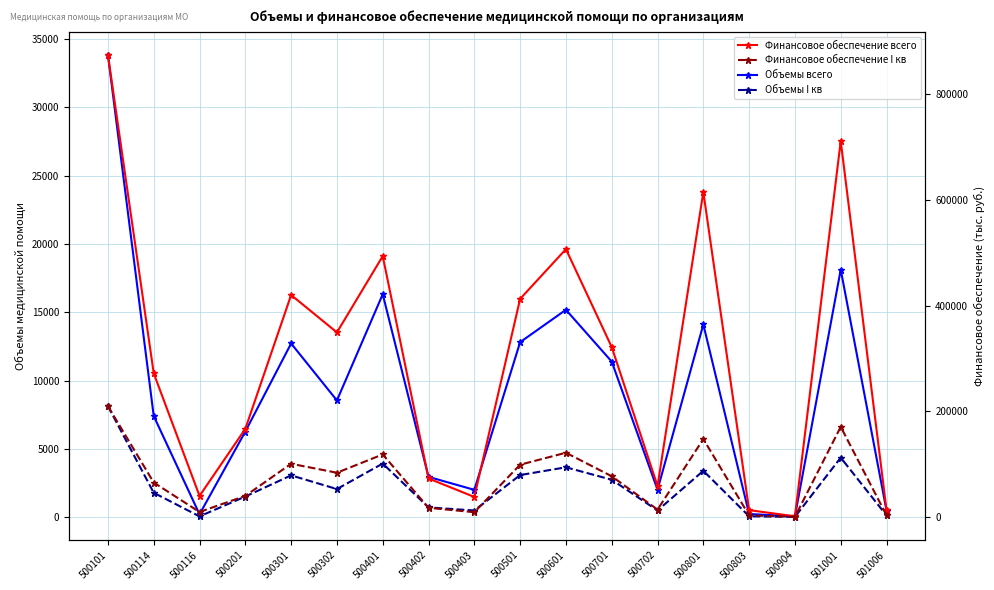

At which label does Объемы всего first exceed 8539?

500101